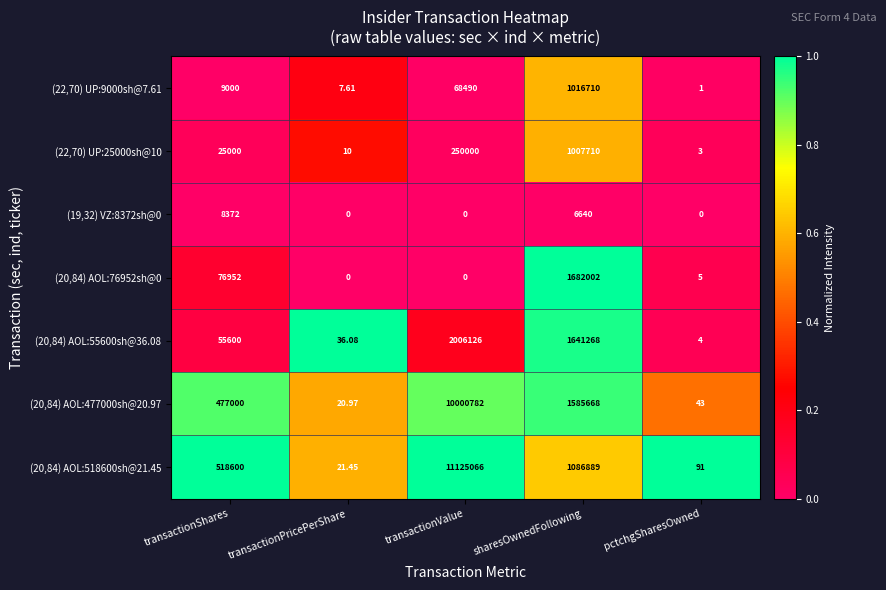

At which label does (22,70) UP:9000sh@7.61 reach its peak?

sharesOwnedFollowing